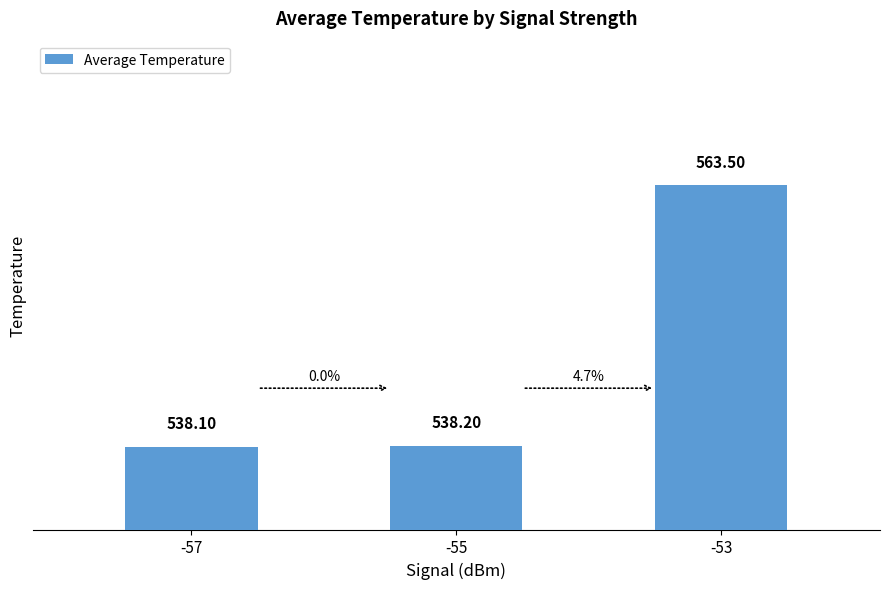

Which has a higher value, -55 or -53?

-53